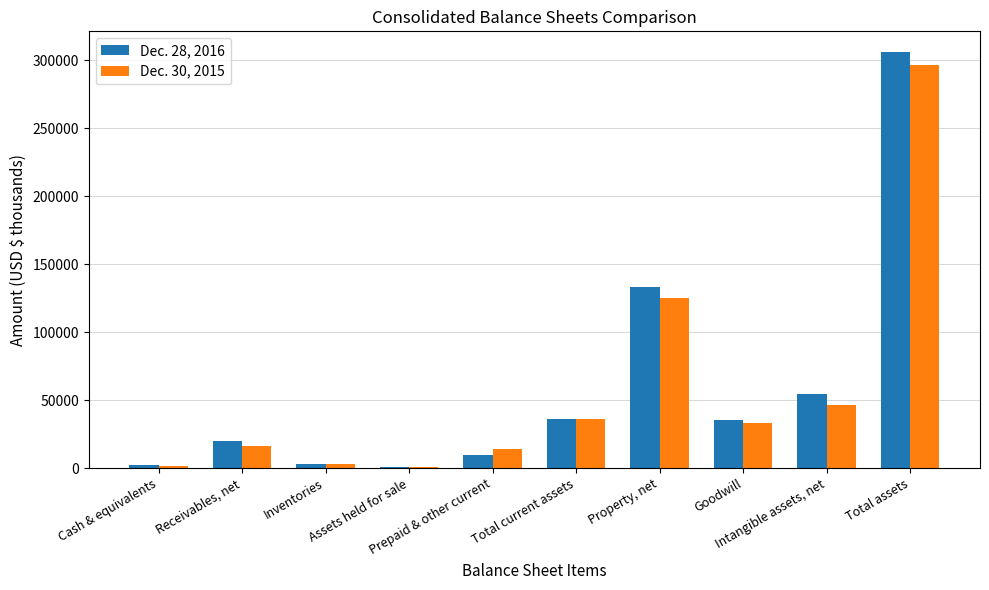

At which category is the sum across all series the highest?

Total assets